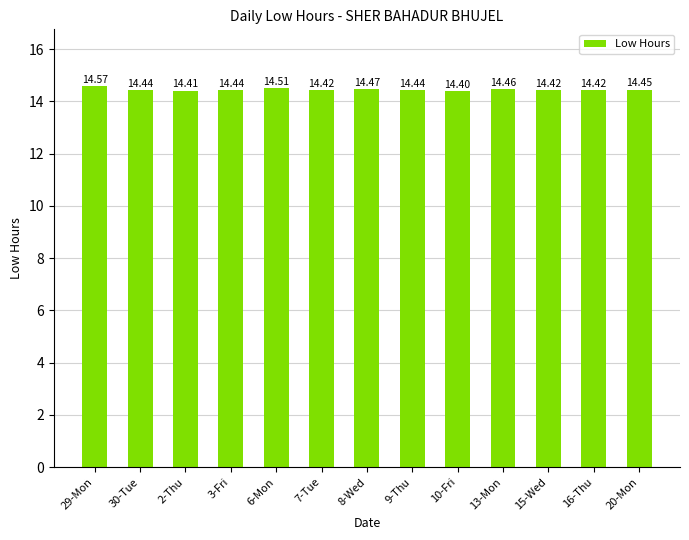

Approximately how many times larger is the value at 20-Mon compared to 16-Thu?

1.0